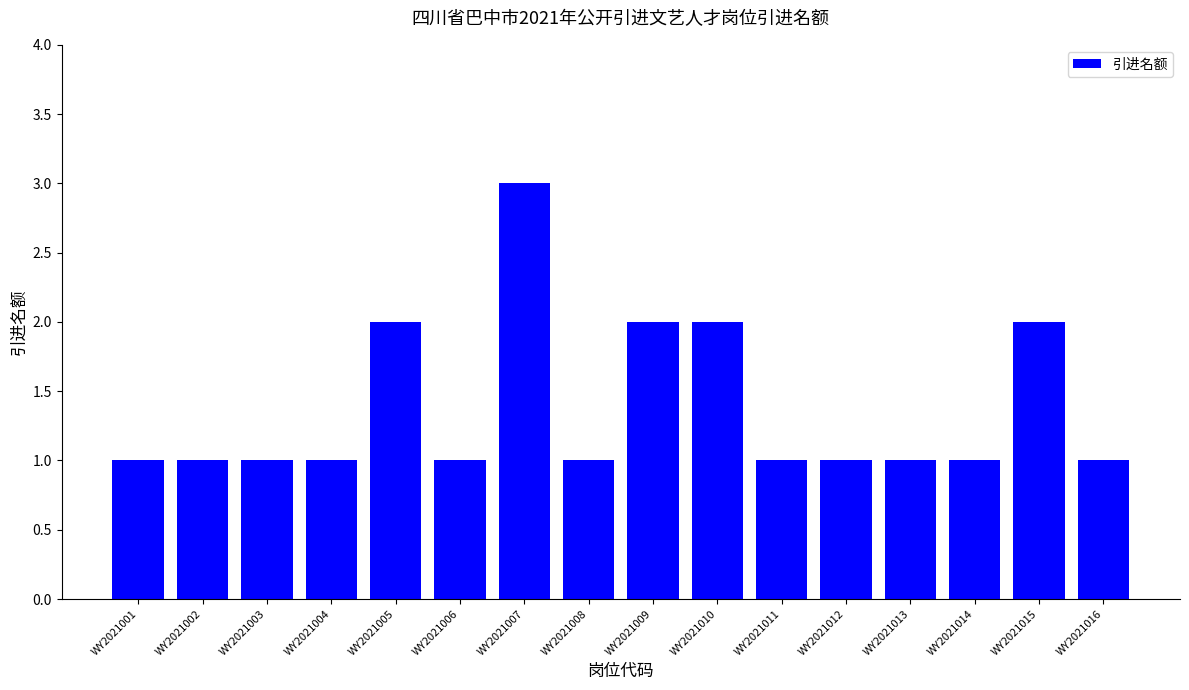

What is the sum of the values at WY2021008 and WY2021016?

2